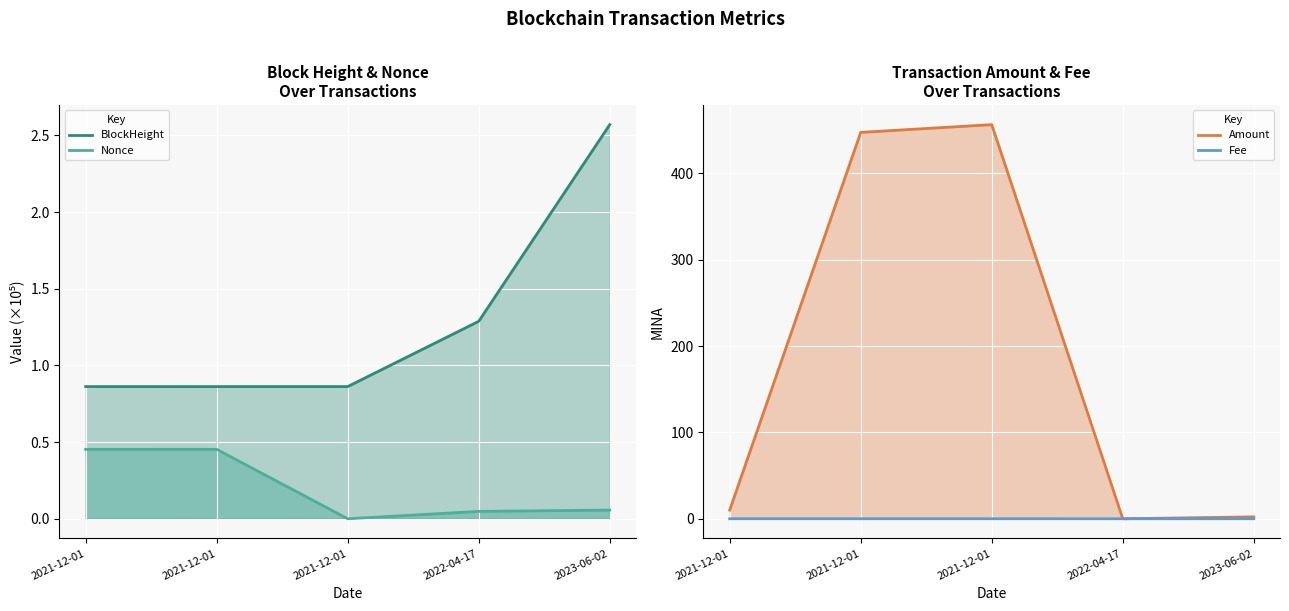

What is the spread (max minus min) of values at 2022-04-17?

1.3